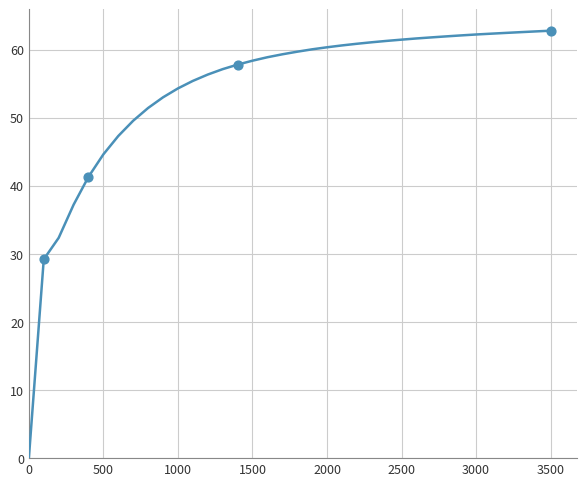

What is the maximum value shown in the chart?

62.8